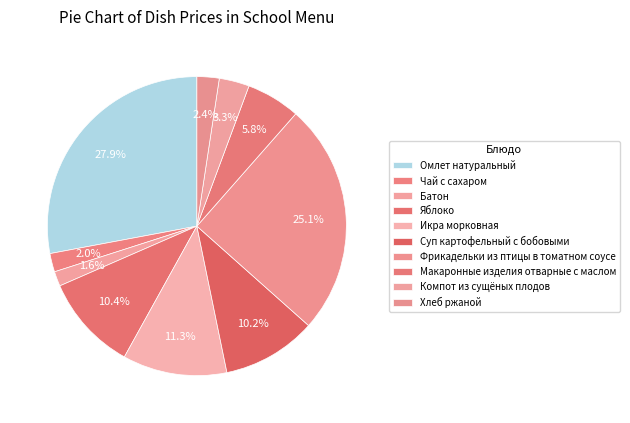

What is the ratio of the value at Суп картофельный с бобовыми to the value at Чай с сахаром?

5.1